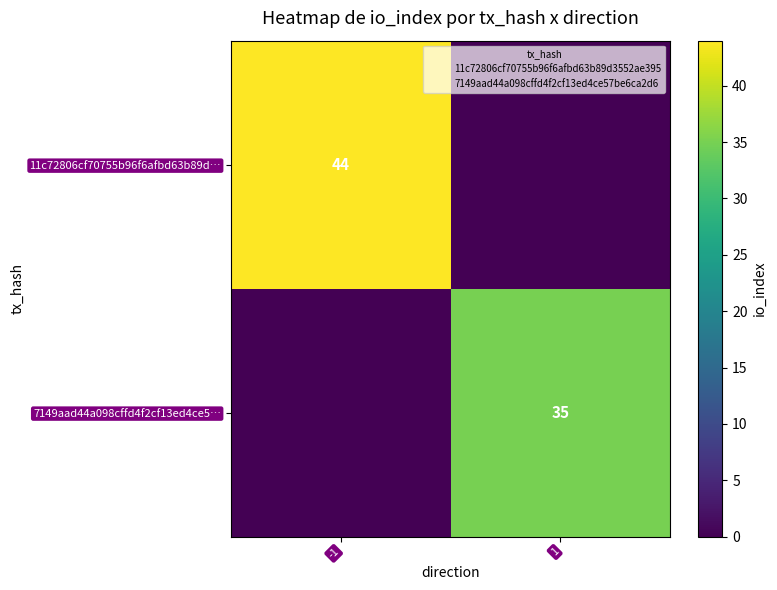

True or false: 11c72806cf70755b96f6afbd63b89d… has a value of 16 at -1.

False